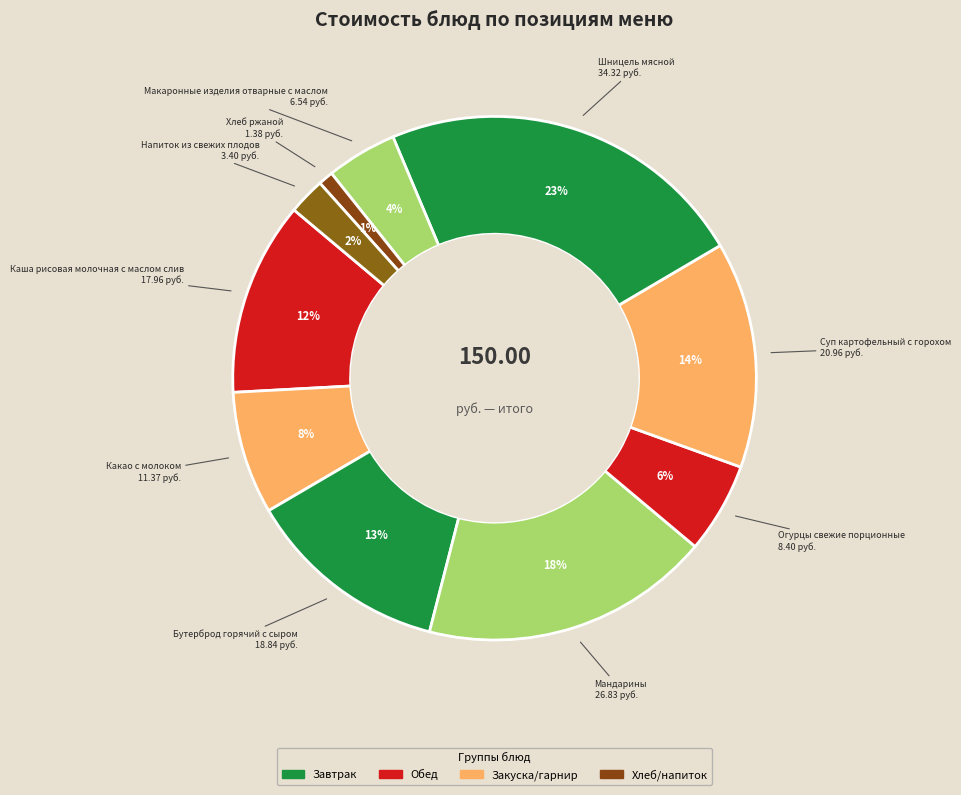

How many segments does this pie chart have?

10